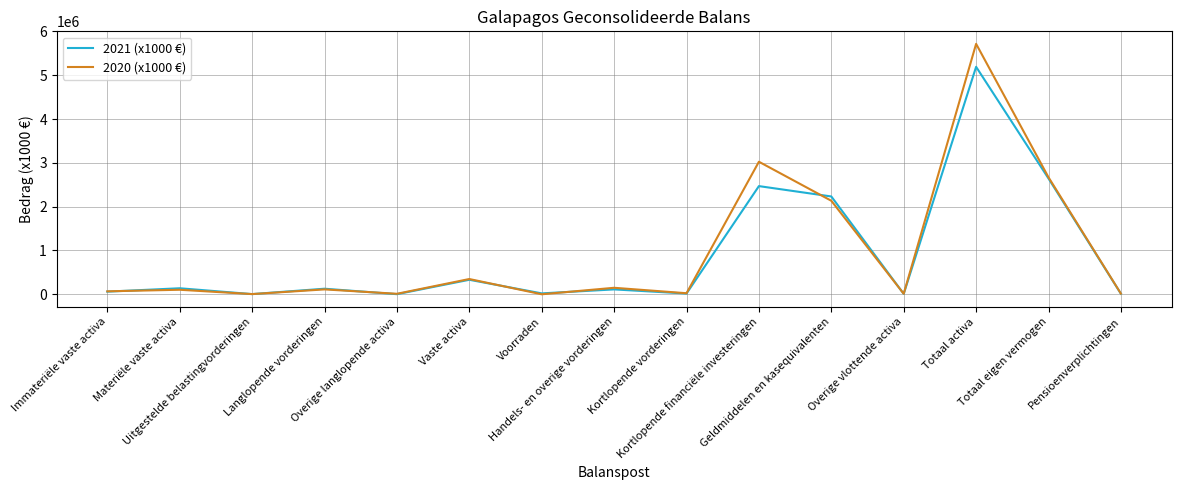

What is the difference between the second highest and second lowest values in the 2021 (x1000 €) series?

2639330